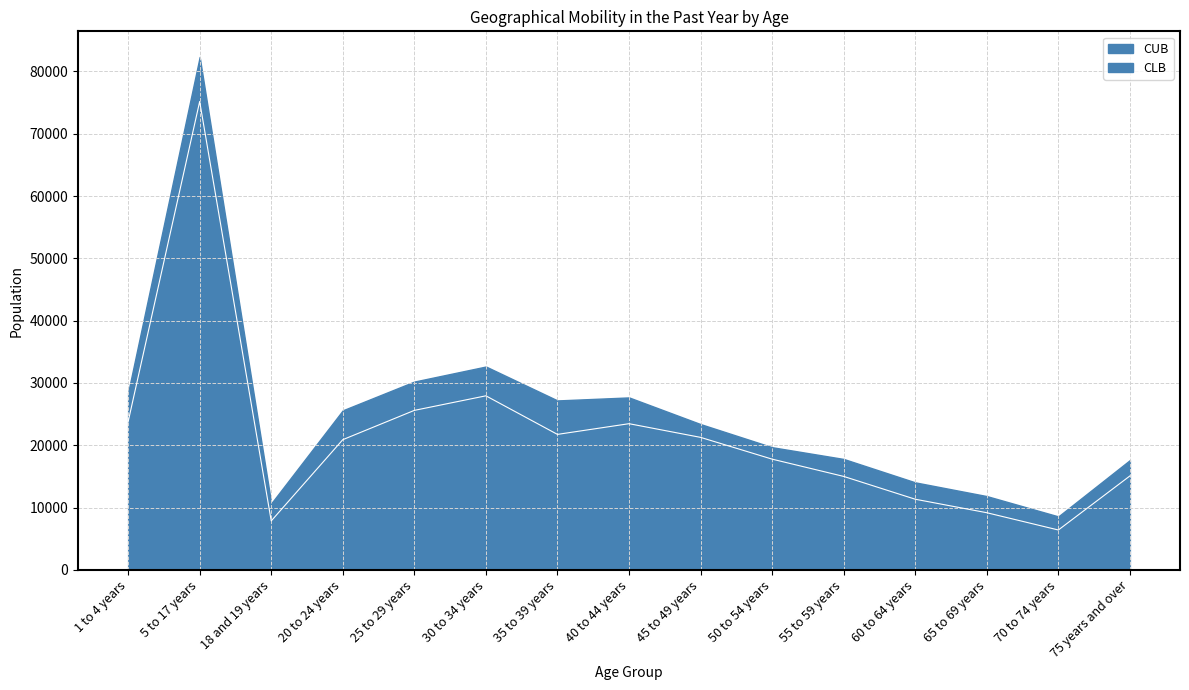

Is the value of CUB at 20 to 24 years greater than the value of CLB at 60 to 64 years?

Yes